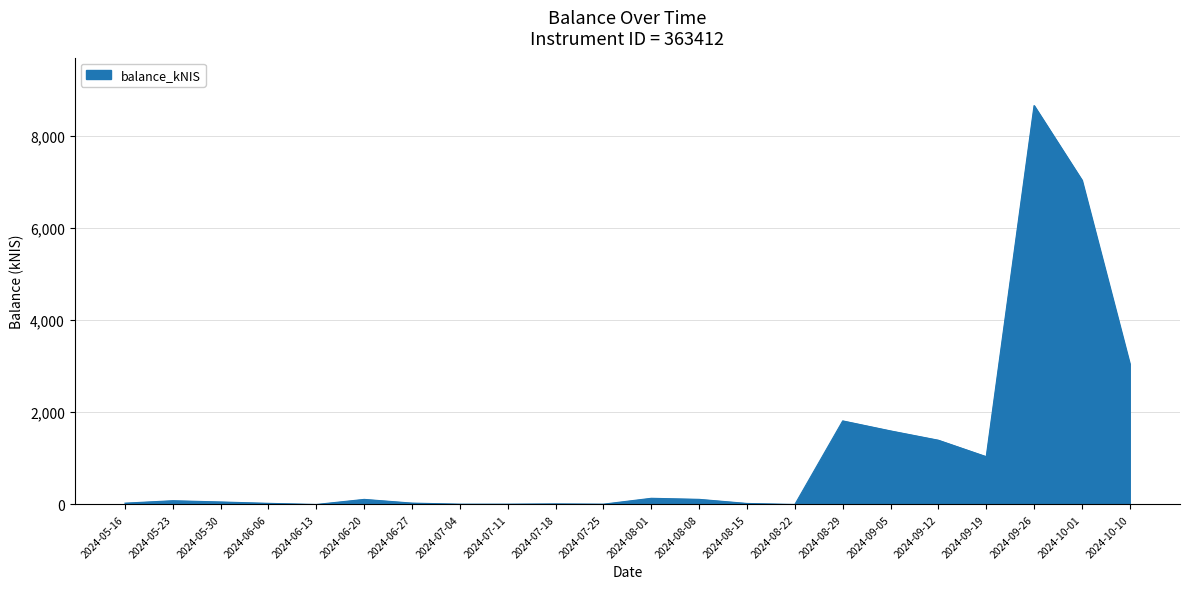

What is the greatest value displayed?

8653.5